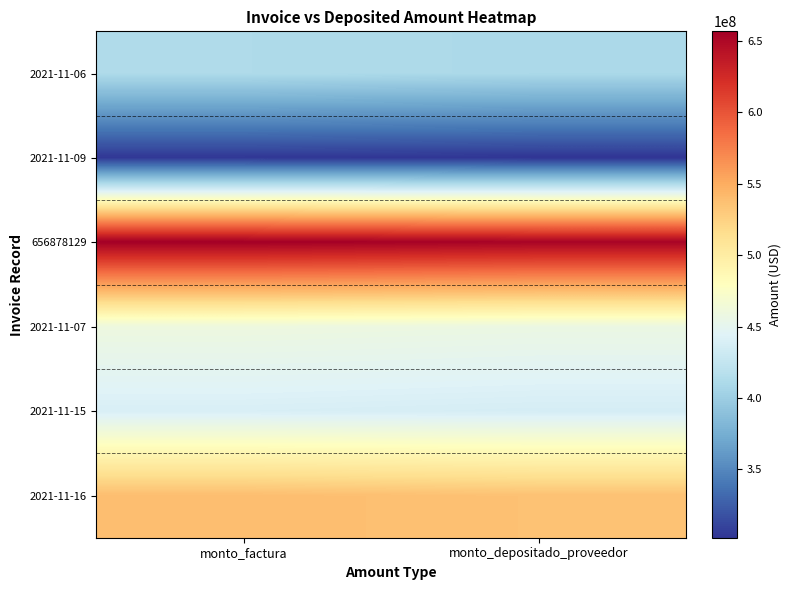

Which series has the largest total across all categories?

656878129